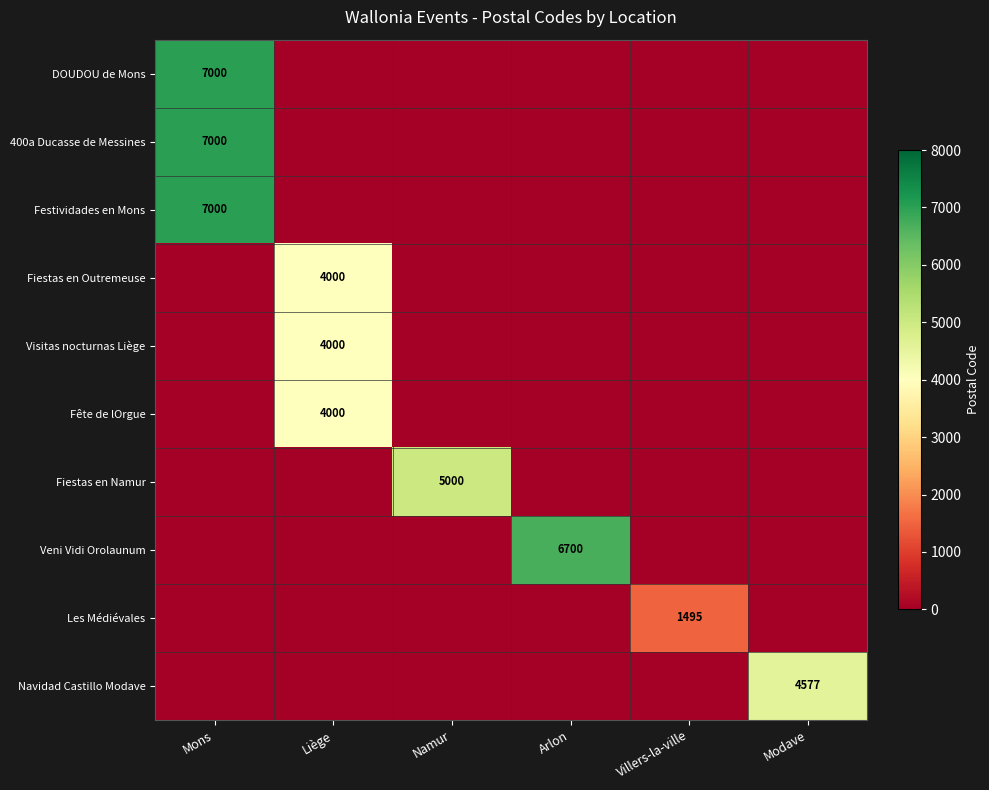

The value of DOUDOU de Mons at Mons is 9434. True or false?

False